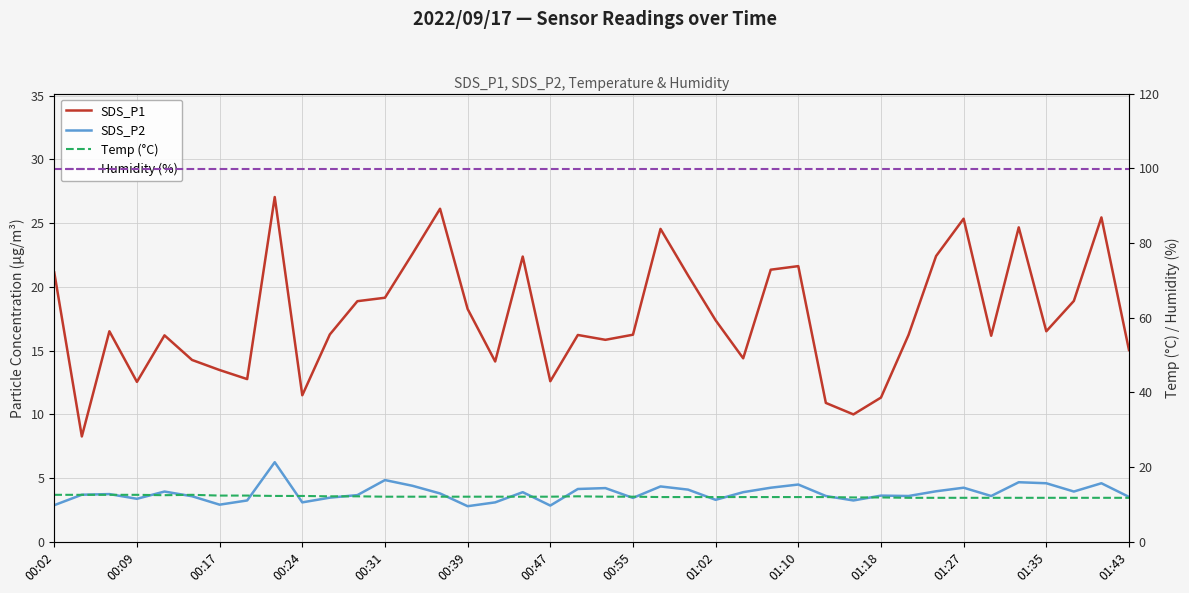

Reading left to right, extract all data points from this chart.

SDS_P1: 21.1	8.3	16.5	12.6	16.2	14.3	13.5	12.8	27.1	11.5	16.3	18.9	19.1	22.6	26.1	18.3	14.2	22.4	12.6	16.2	15.8	16.2	24.6	20.9	17.4	14.4	21.4	21.6	10.9	10.0	11.3	16.2	22.4	25.4	16.2	24.7	16.5	18.9	25.4	15.1
SDS_P2: 2.9	3.7	3.8	3.4	4.0	3.6	2.9	3.2	6.2	3.1	3.5	3.7	4.8	4.4	3.8	2.8	3.1	3.9	2.9	4.2	4.2	3.5	4.3	4.1	3.3	3.9	4.2	4.5	3.6	3.2	3.6	3.6	4.0	4.2	3.6	4.7	4.6	4.0	4.6	3.5
Temp (°C): 12.6	12.6	12.6	12.6	12.5	12.6	12.4	12.4	12.3	12.3	12.2	12.2	12.1	12.1	12.1	12.1	12.1	12.1	12.1	12.2	12.1	12.1	12.0	12.0	12.0	12.0	12.0	12.0	12.0	11.9	11.9	11.8	11.8	11.8	11.8	11.8	11.8	11.8	11.8	11.8
Humidity (%): 99.9	99.9	99.9	99.9	99.9	99.9	99.9	99.9	99.9	99.9	99.9	99.9	99.9	99.9	99.9	99.9	99.9	99.9	99.9	99.9	99.9	99.9	99.9	99.9	99.9	99.9	99.9	99.9	99.9	99.9	99.9	99.9	99.9	99.9	99.9	99.9	99.9	99.9	99.9	99.9